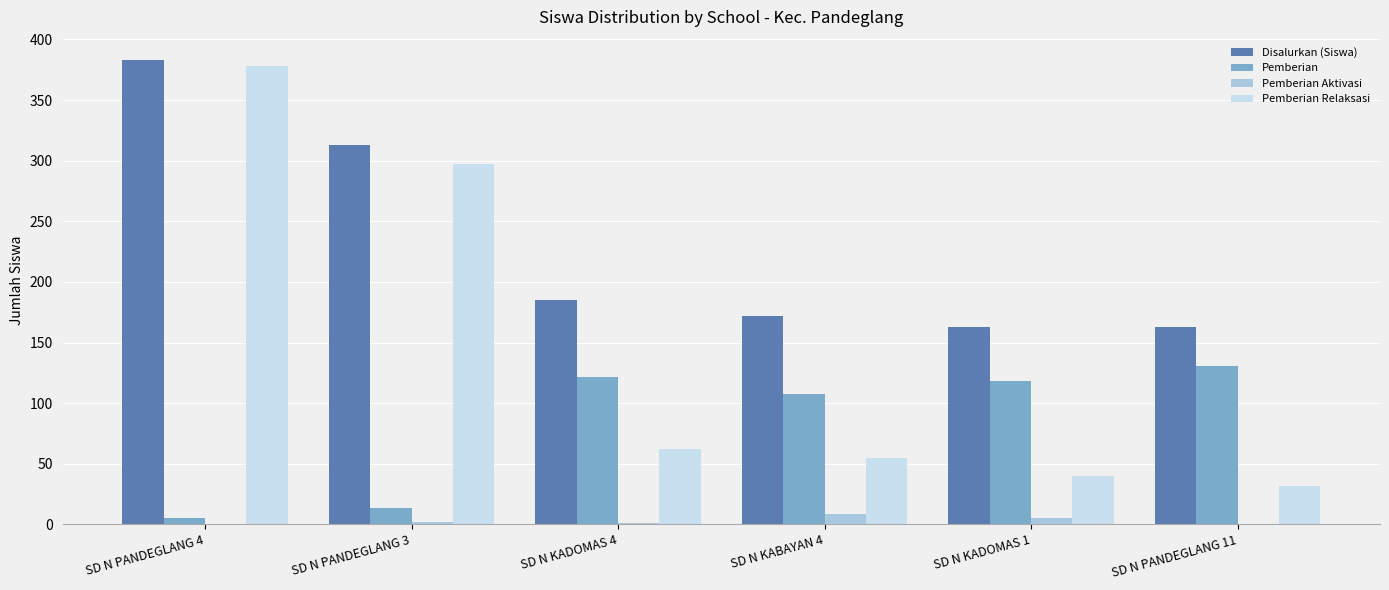

What are all the series names shown in the legend?

Disalurkan (Siswa), Pemberian, Pemberian Aktivasi, Pemberian Relaksasi